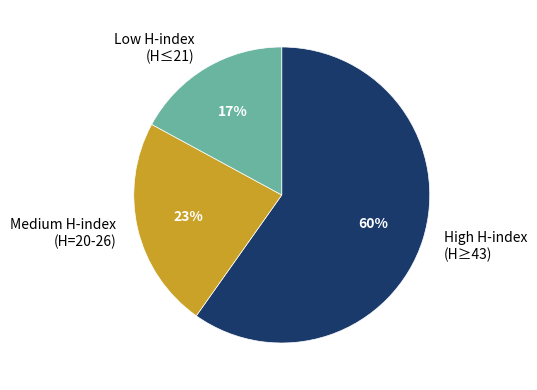

What is the largest slice in the pie chart?

High H-index (H≥43)